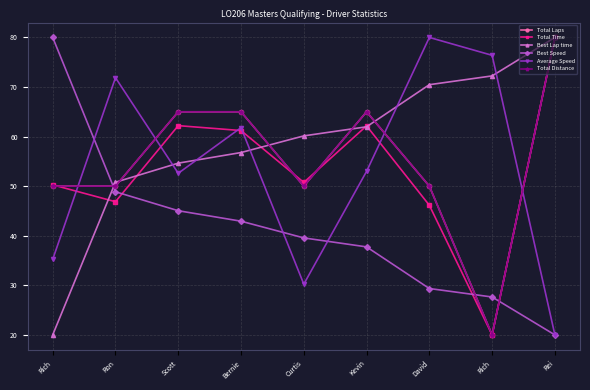

What is the label of the 2nd point from the right?

Rich